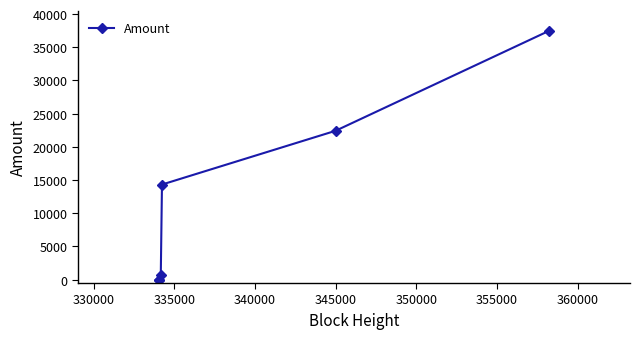

Does the chart have visible grid lines?

No